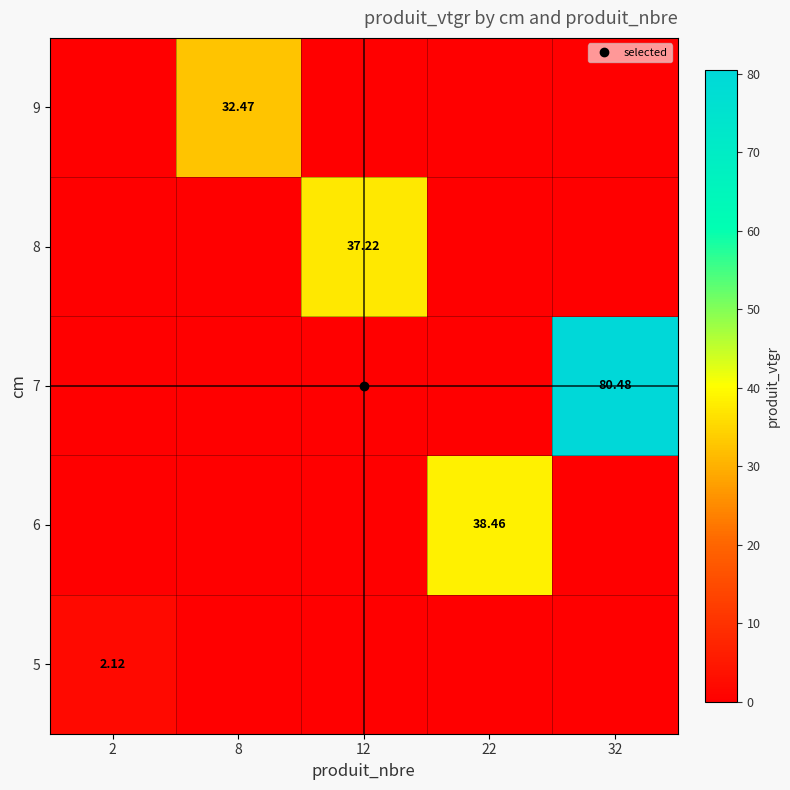

The 8 series shows 64.8 at 12. True or false?

False